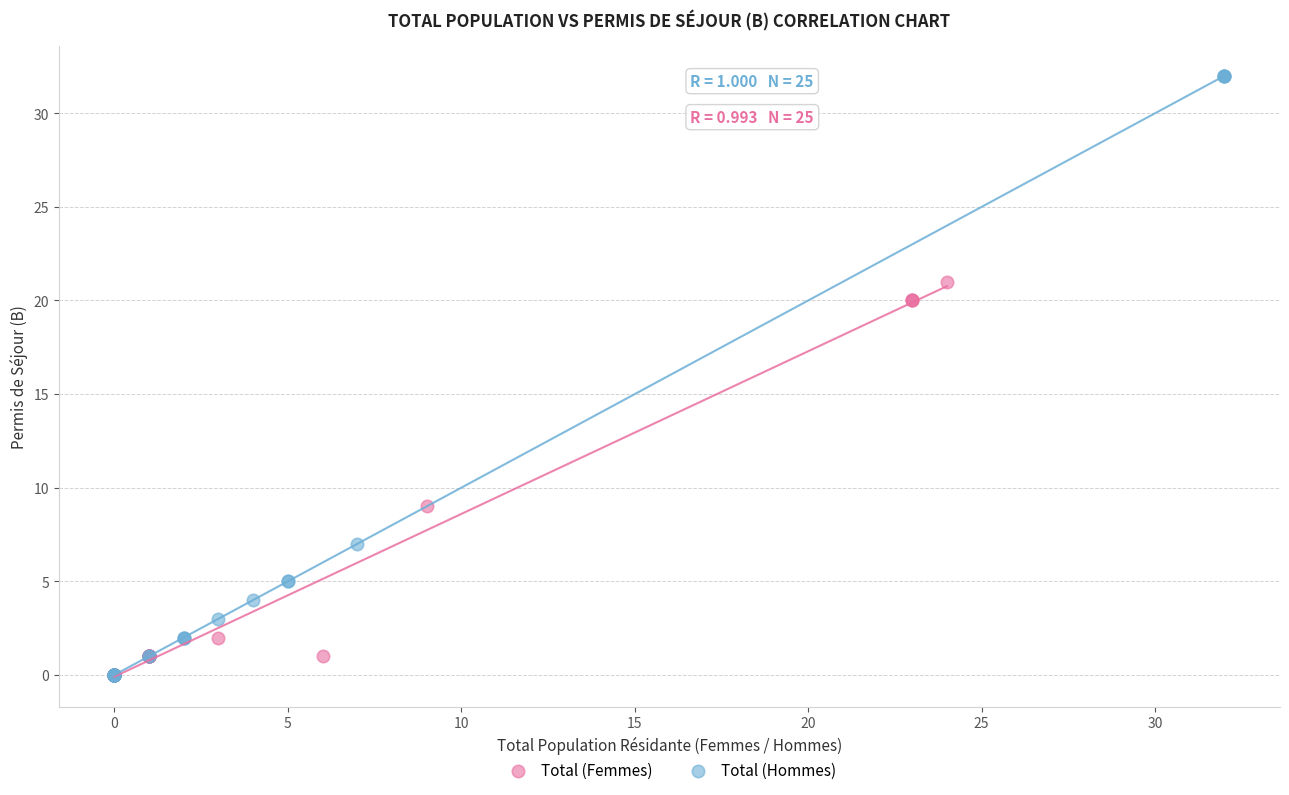

Which series has the largest Y range (max minus min)?

Total (Hommes)